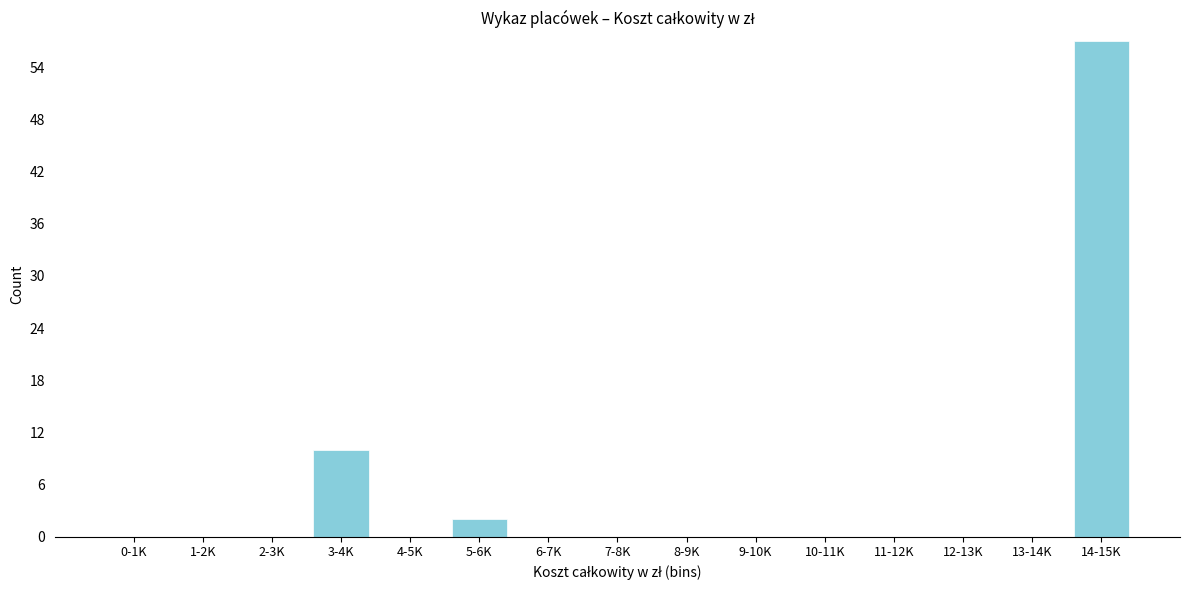

Reading right to left, what are all the values shown in this chart?

14-15K=57	13-14K=0	12-13K=0	11-12K=0	10-11K=0	9-10K=0	8-9K=0	7-8K=0	6-7K=0	5-6K=2	4-5K=0	3-4K=10	2-3K=0	1-2K=0	0-1K=0